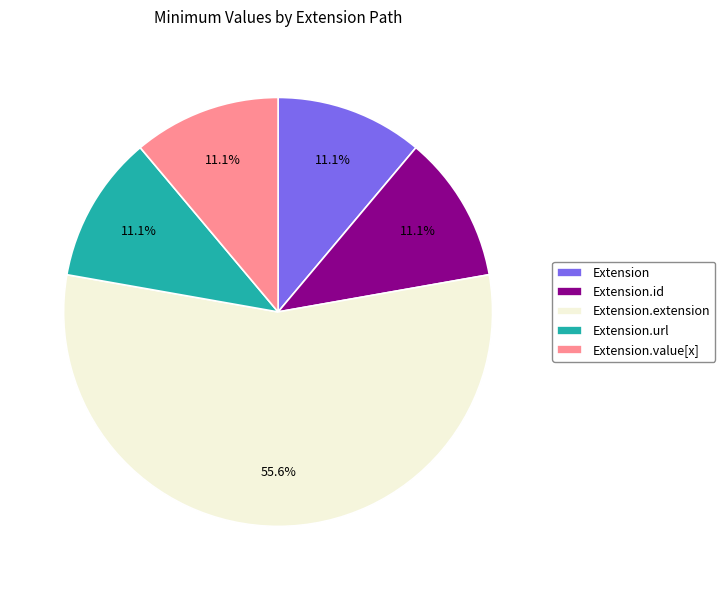

How much of the chart is everything except Extension.value[x]?

88.9%